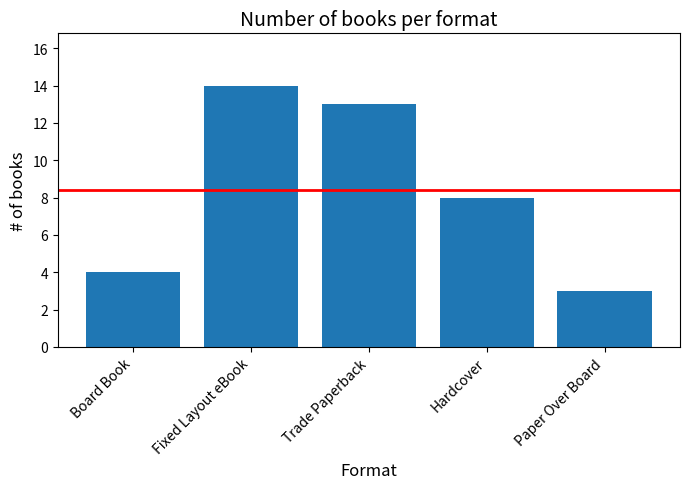

Are the bars horizontal?

No